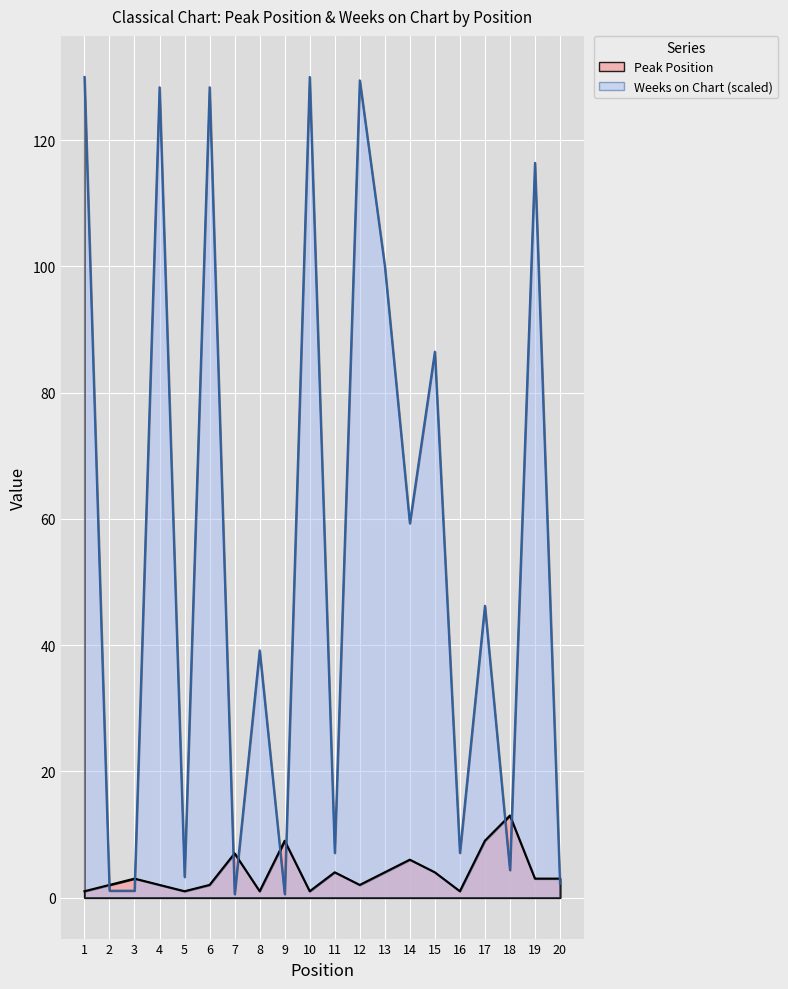

Which label corresponds to the largest value in the chart?

1